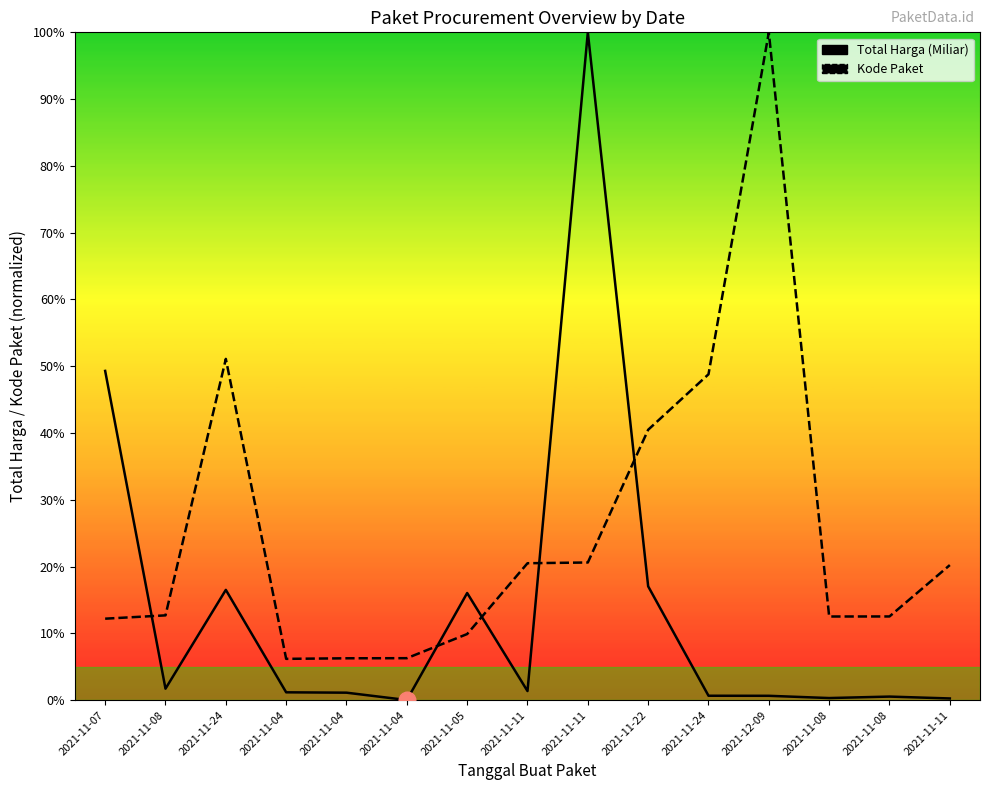

Which series has the largest total across all categories?

Kode Paket